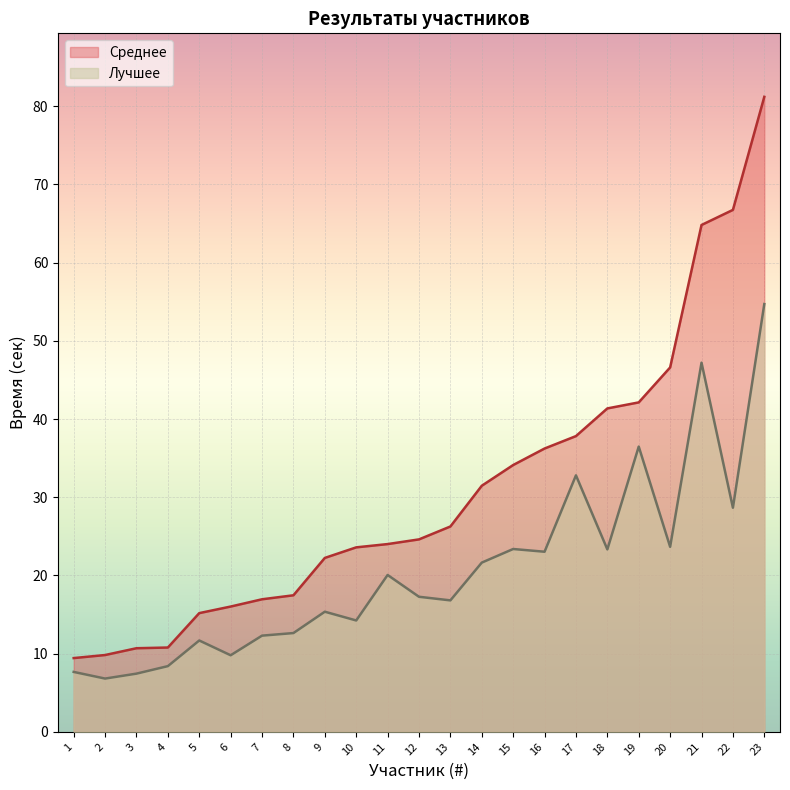

At which label does Среднее reach its peak?

23